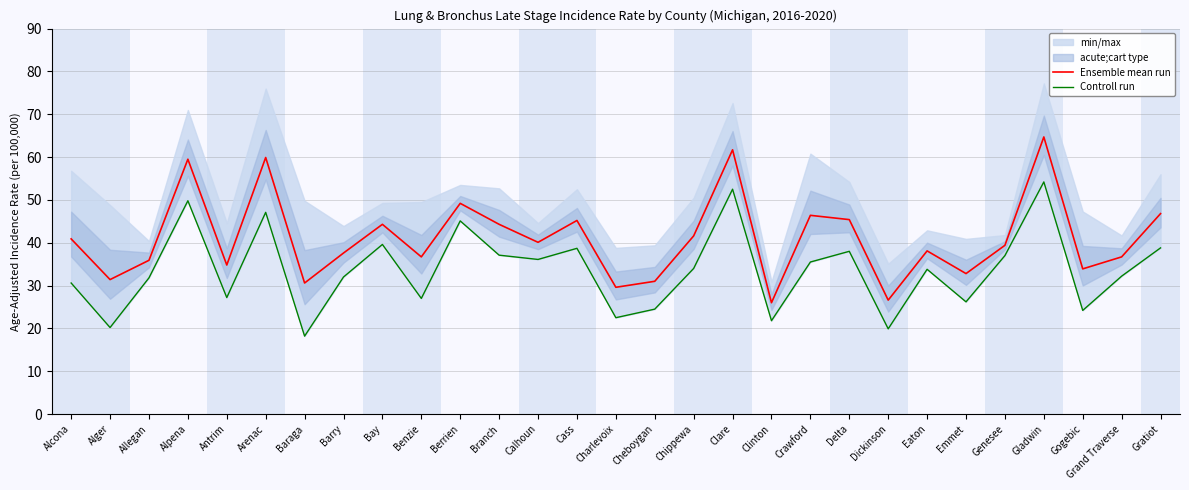

Reading left to right, extract all data points from this chart.

Ensemble mean run: 40.9	31.4	35.9	59.5	34.8	59.9	30.6	37.6	44.3	36.7	49.2	44.3	40.1	45.2	29.6	31.0	41.6	61.7	26.0	46.4	45.4	26.6	38.1	32.8	39.4	64.7	33.9	36.7	46.8
Controll run: 30.6	20.2	31.8	49.8	27.2	47.1	18.2	32.0	39.6	27.0	45.1	37.1	36.1	38.7	22.5	24.5	34.0	52.5	21.8	35.5	38.0	19.9	33.8	26.2	37.0	54.2	24.2	32.2	38.8